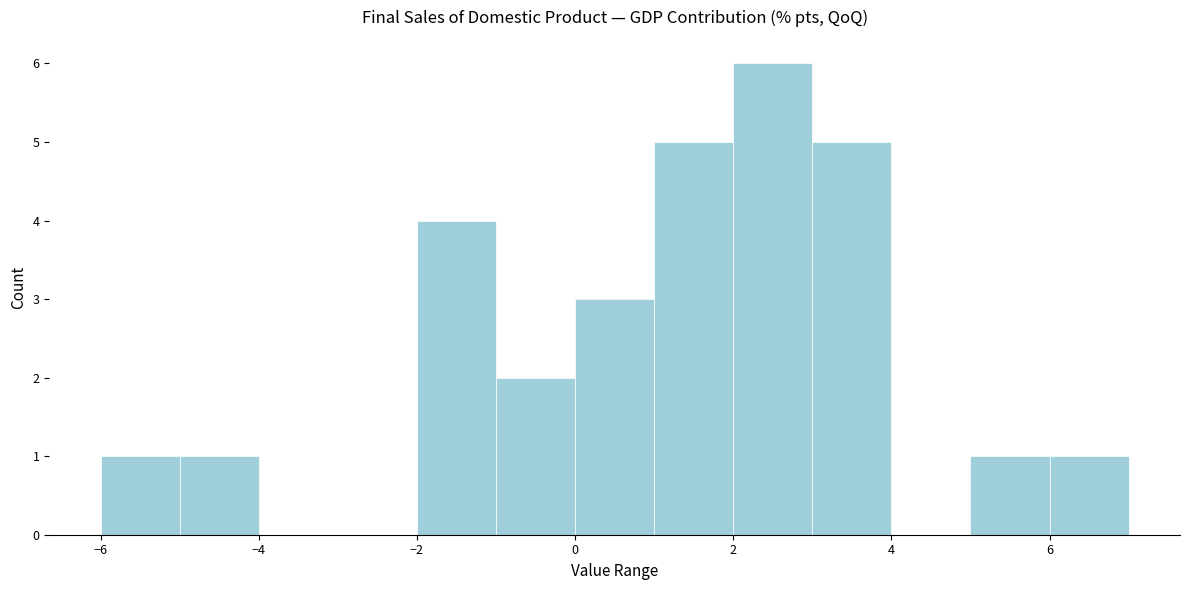

How tall is the bar that spans 0 to 1 on the x-axis? The values are not printed on the chart, so give them approximately, as read against the axis.

3